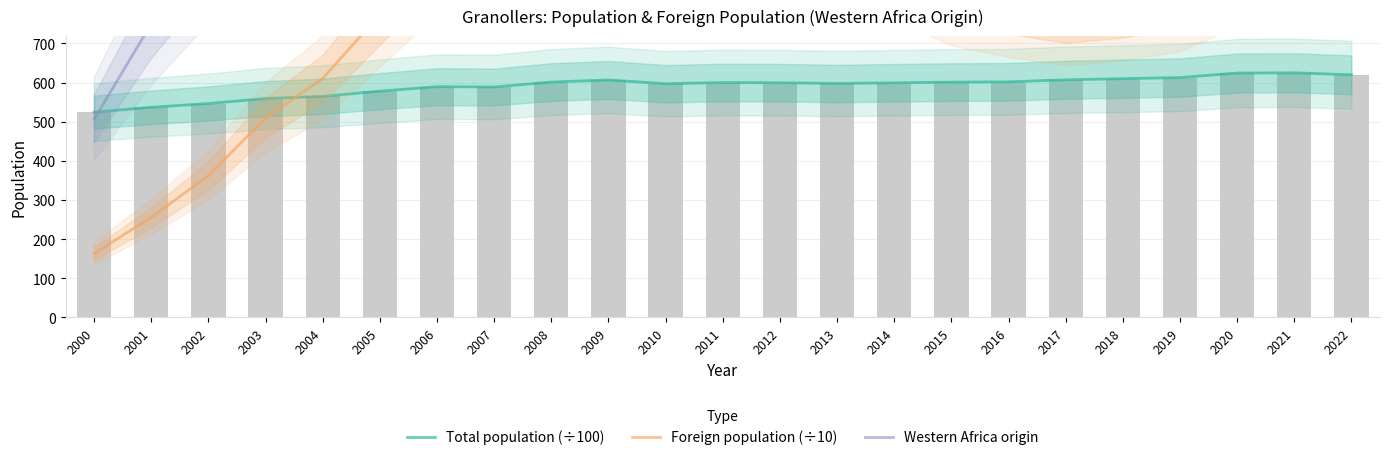

True or false: Western Africa origin has a value of 249.6 at 2001.

False